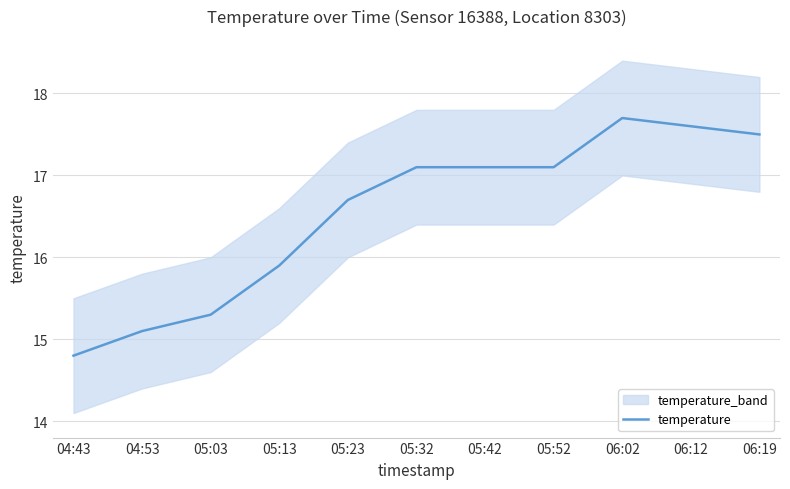

List the labels in order of value, smallest first.

04:43, 04:53, 05:03, 05:13, 05:23, 05:32, 05:42, 05:52, 06:19, 06:12, 06:02